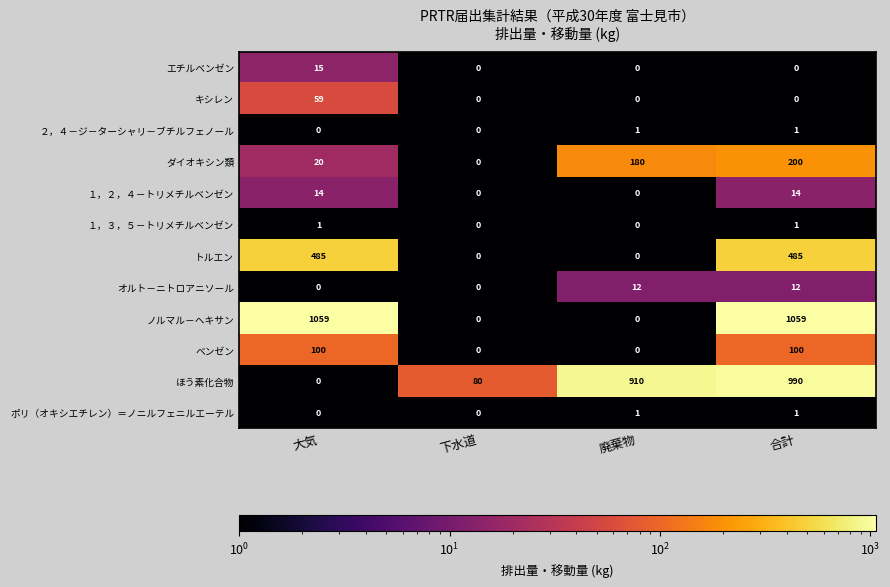

Between 下水道 and 合計, which series saw the biggest shift?

ノルマル－ヘキサン